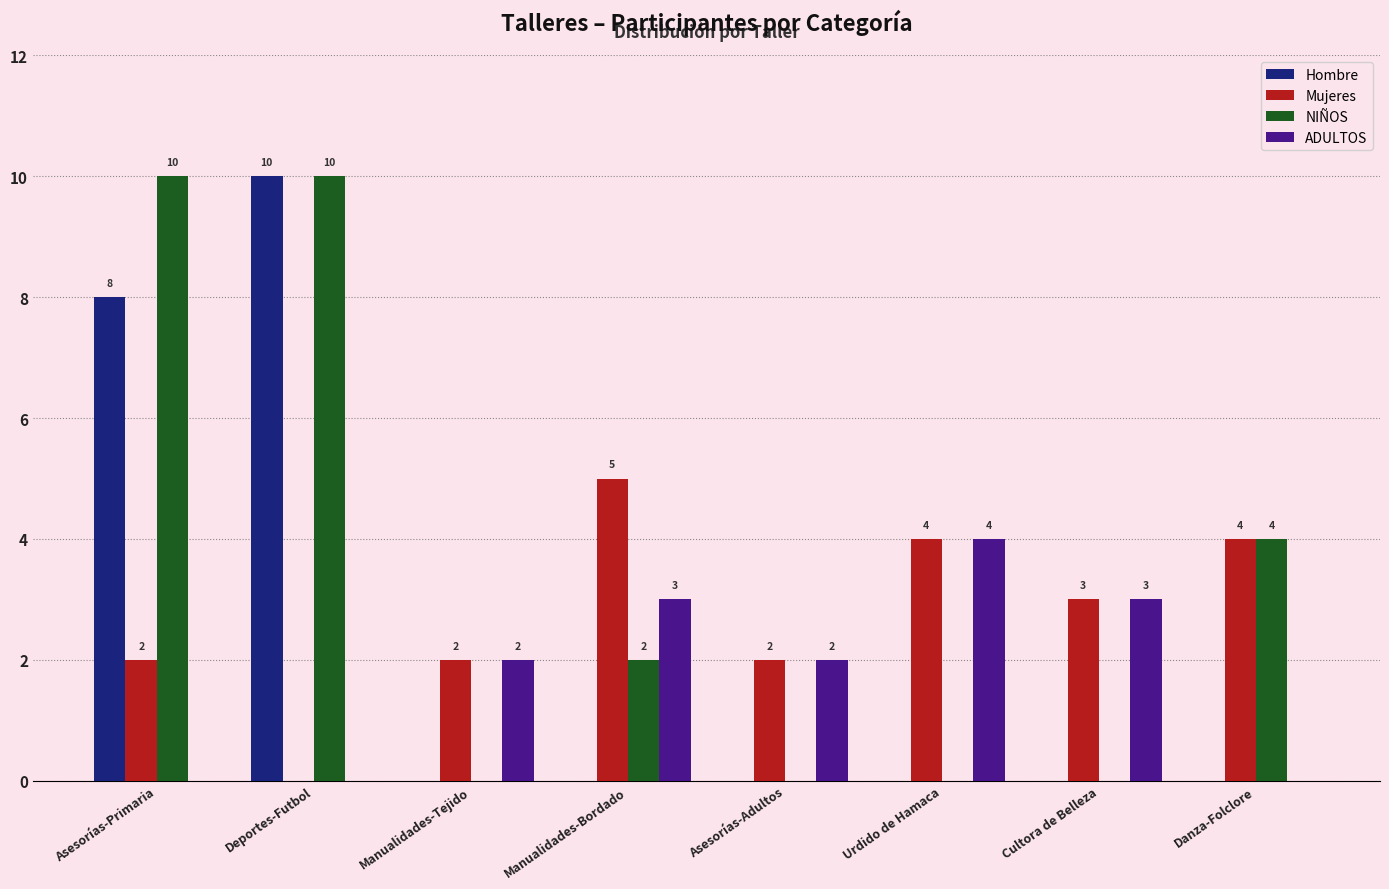

Is the value of Mujeres at Asesorías-Adultos greater than the value of NIÑOS at Deportes-Futbol?

No